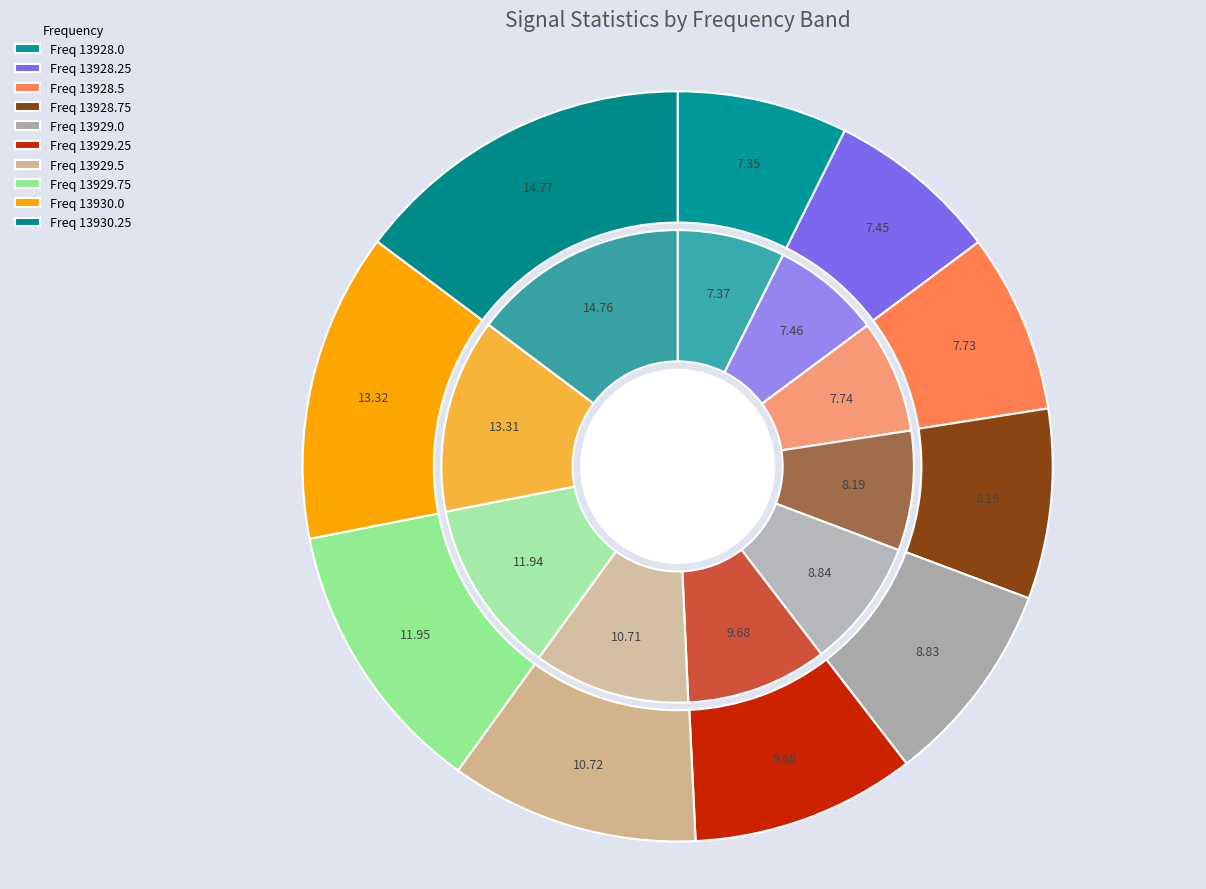

To the nearest percent, what percentage of the pie is 13928.5?

8%